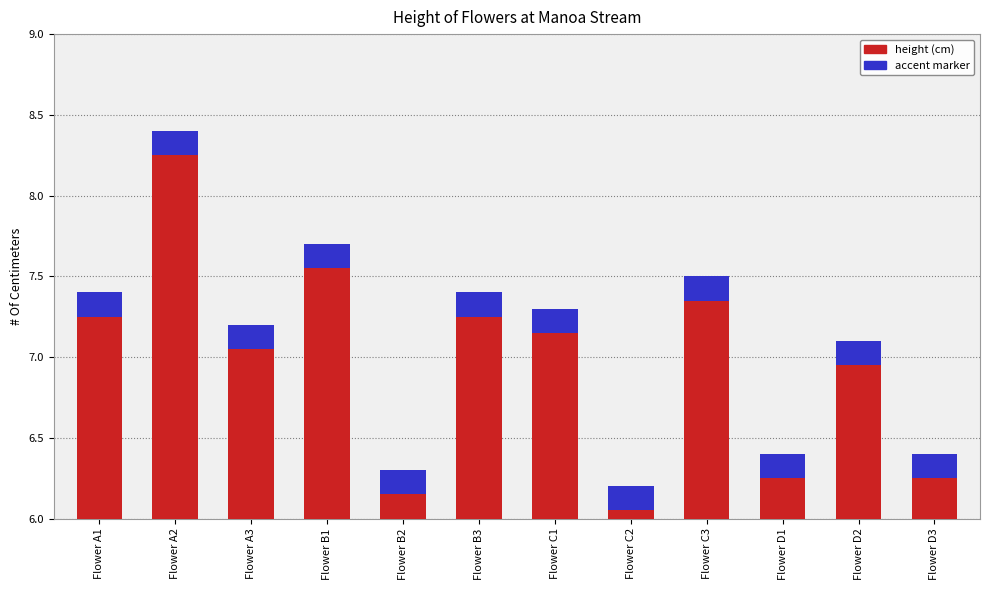

The value of accent marker at Flower D1 is 0.1. True or false?

False